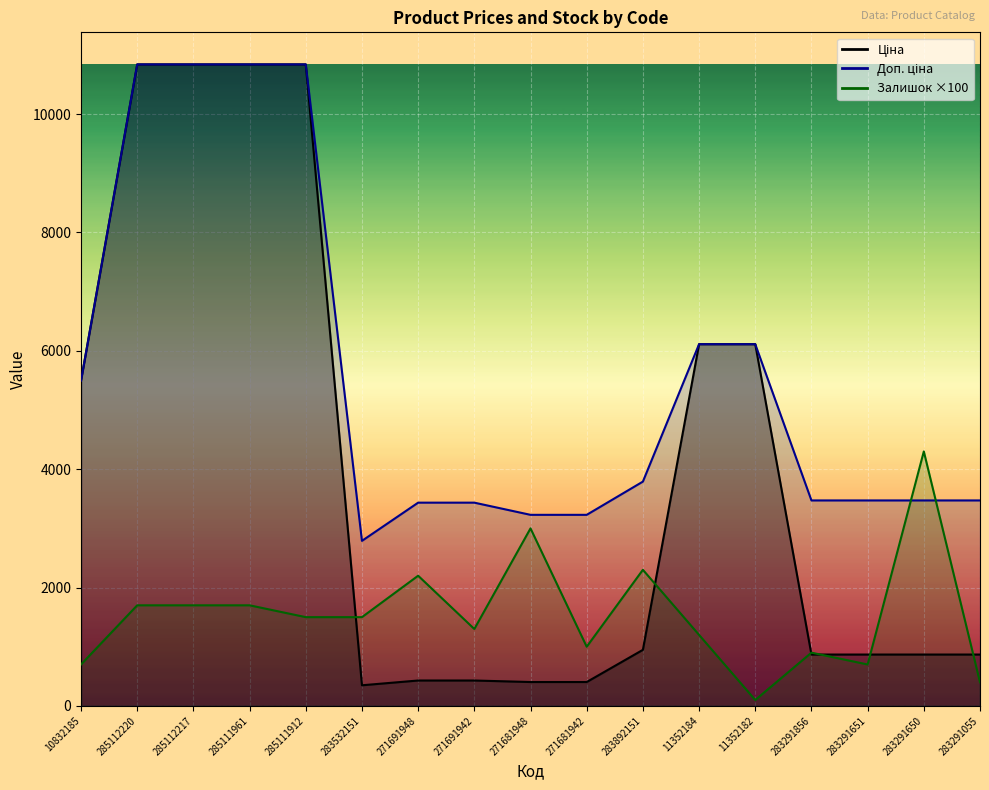

At which category does the chart reach its minimum across all series?

11352182